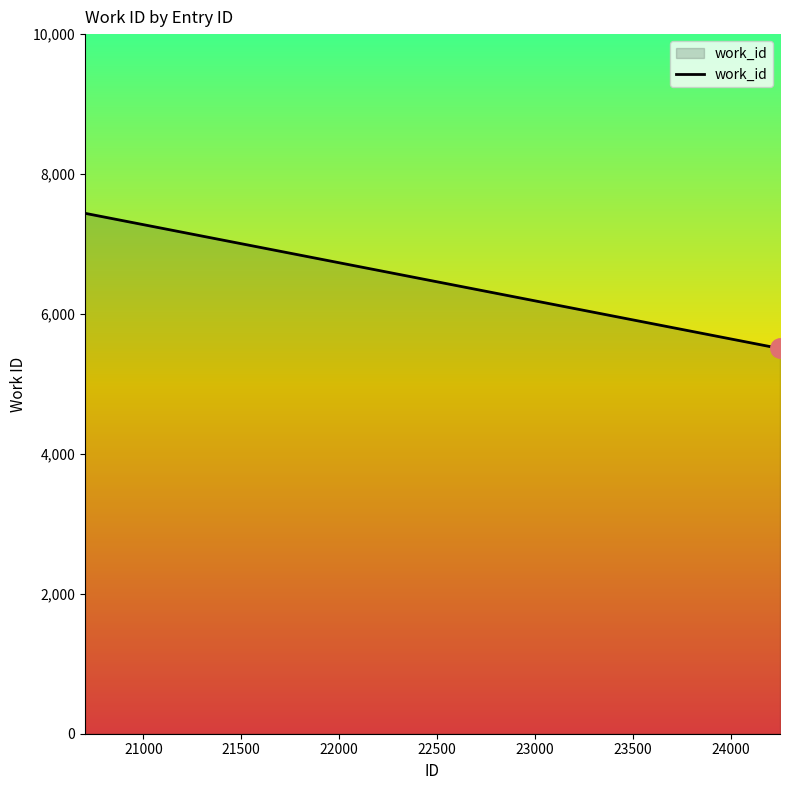

How many values are between 5507 and 7439?

3